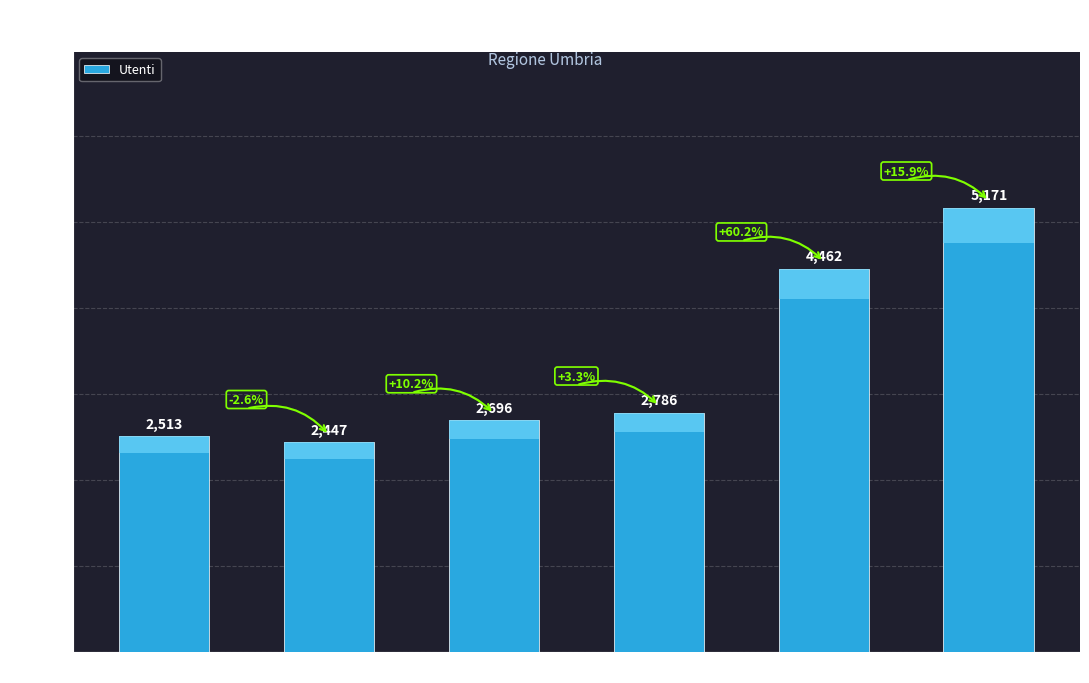

What is the smallest value displayed?

2447